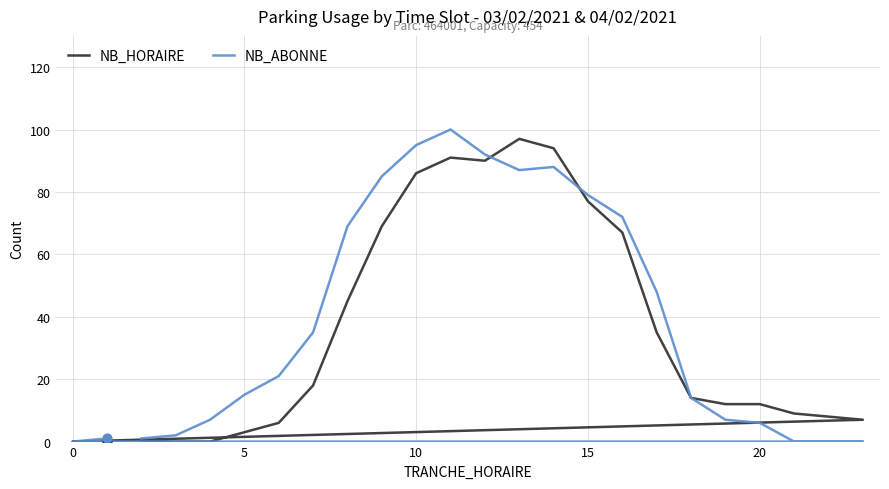

Which series has the largest total across all categories?

NB_ABONNE